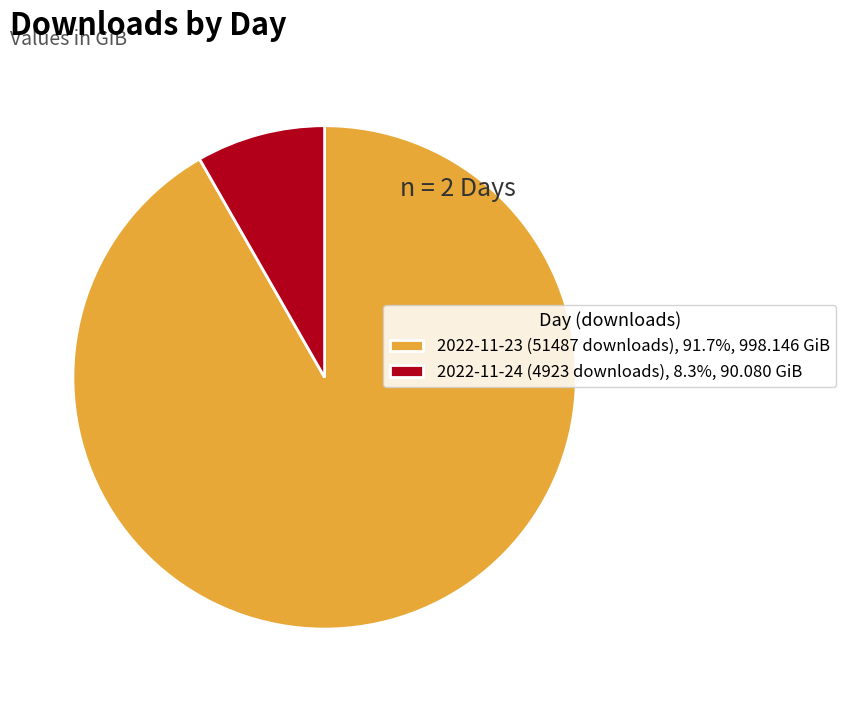

Is 2022-11-24 (4923 downloads), 8.3%, 90.080 GiB the majority of the pie?

No